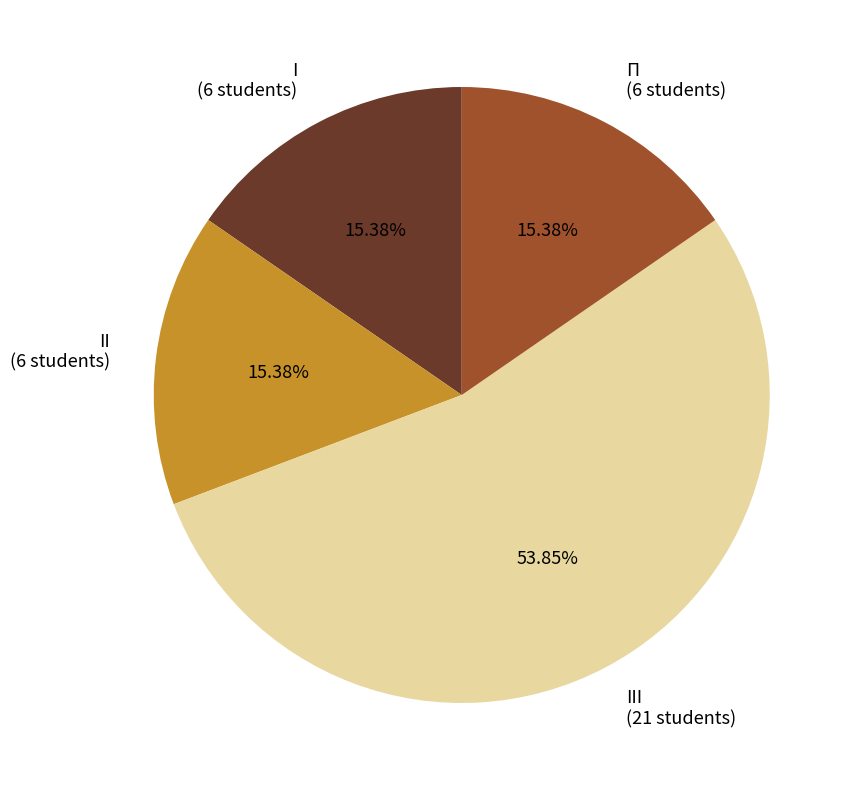

How many slices are in this pie chart?

4